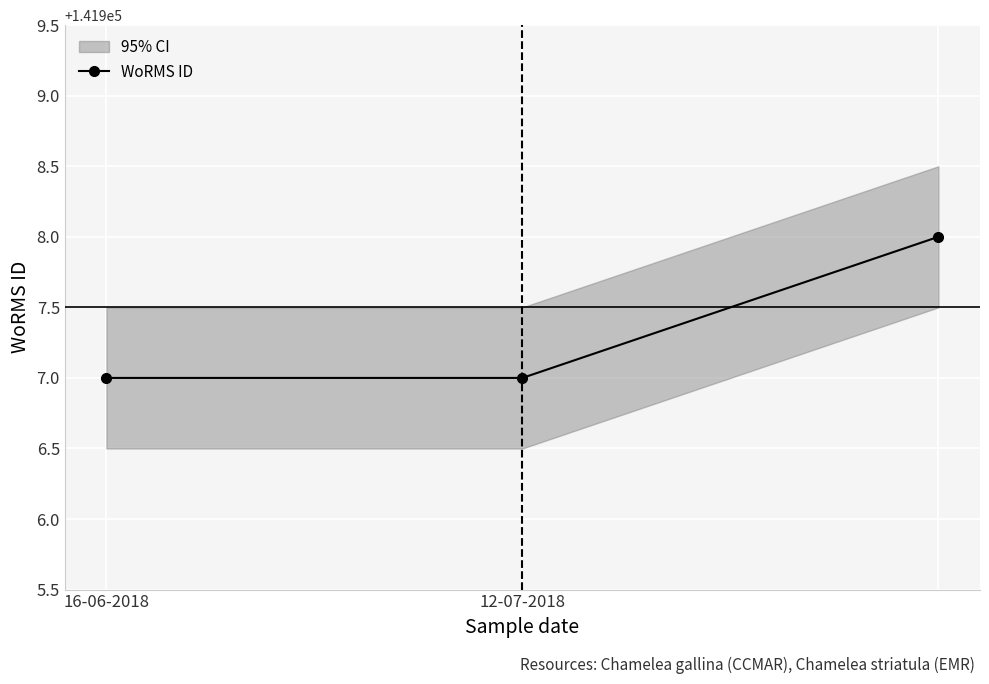

What is the difference between the maximum and minimum values?

1